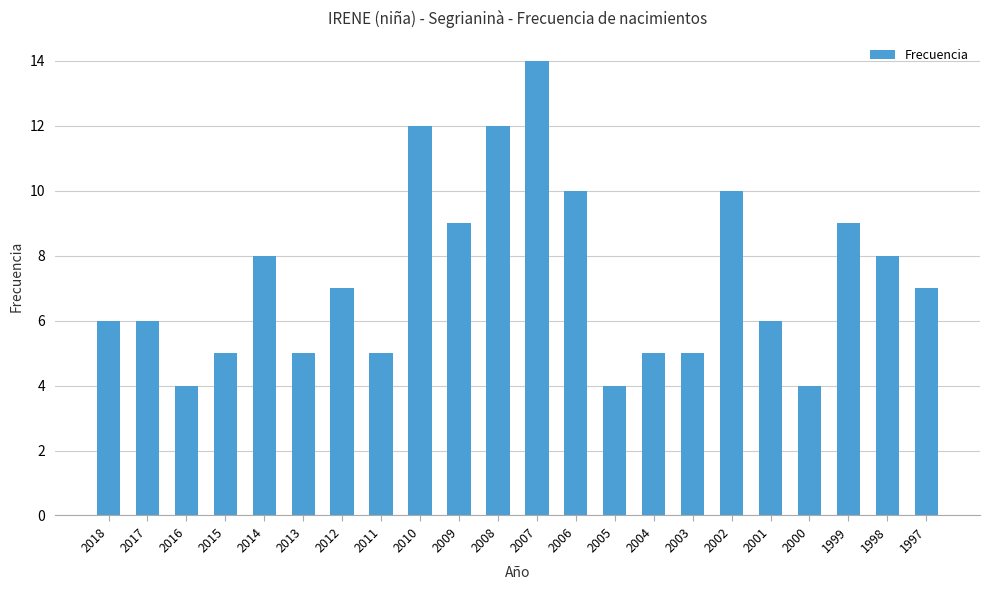

Is it true that the value at 2011 is 3?

False